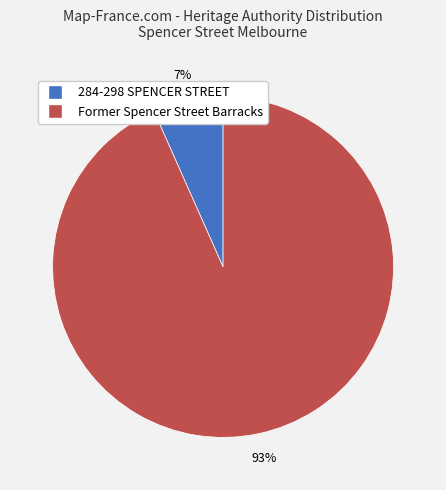

Which category accounts for the majority?

Former Spencer Street Barracks